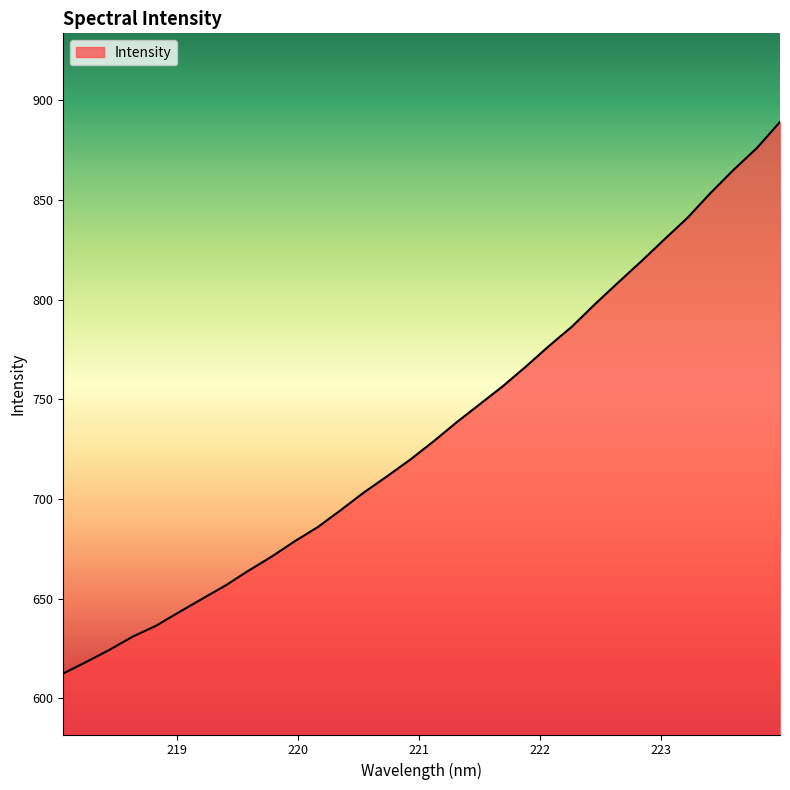

What is the maximum value shown in the chart?

889.2